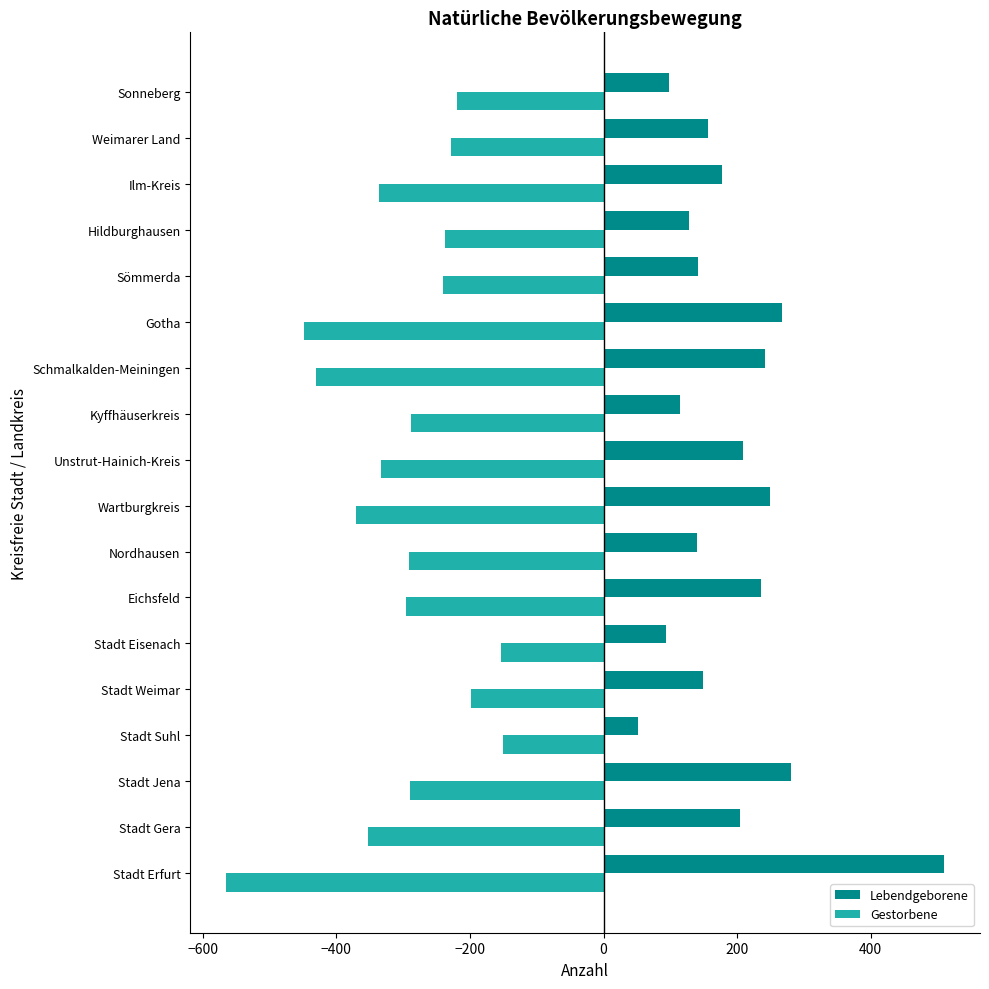

What is the greatest value displayed?

510